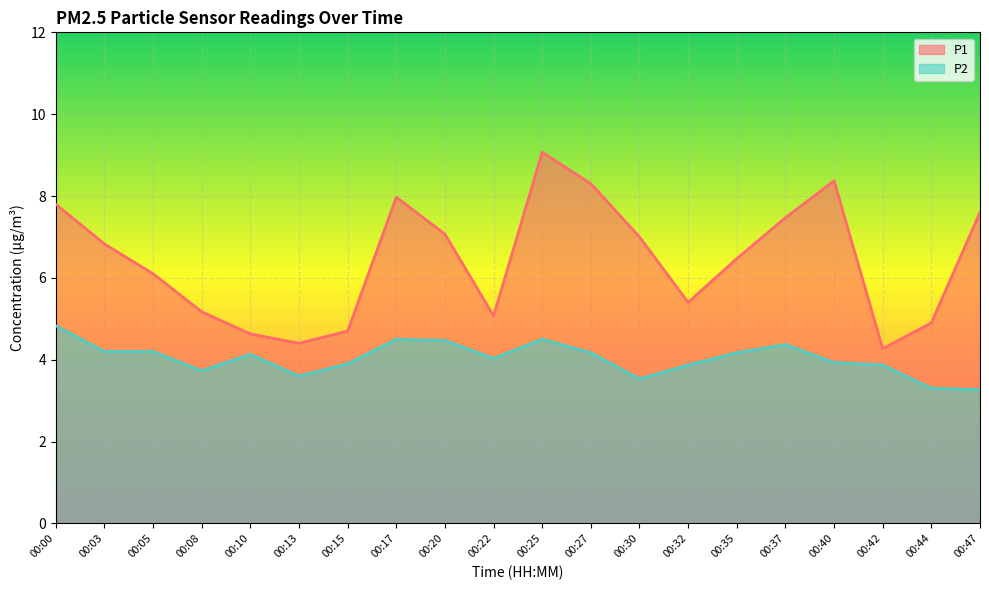

At which category is the sum across all series the highest?

00:25